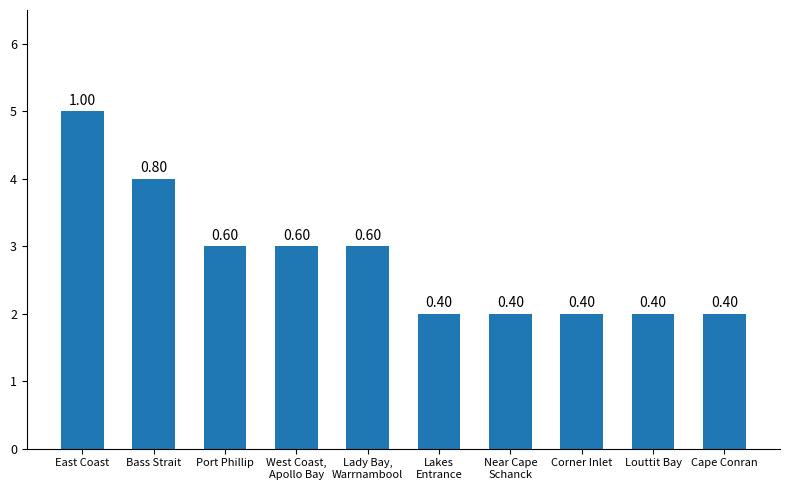

How many bars are there in total?

10